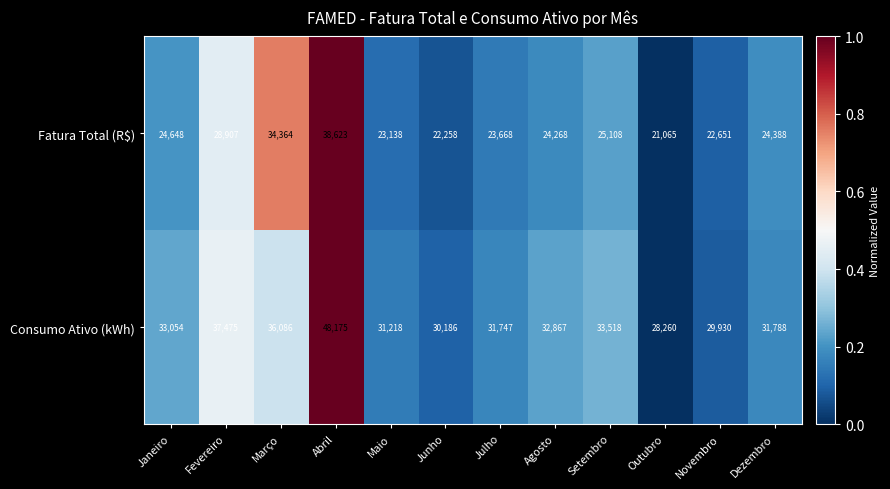

What is the total value across all series at Setembro?

58626